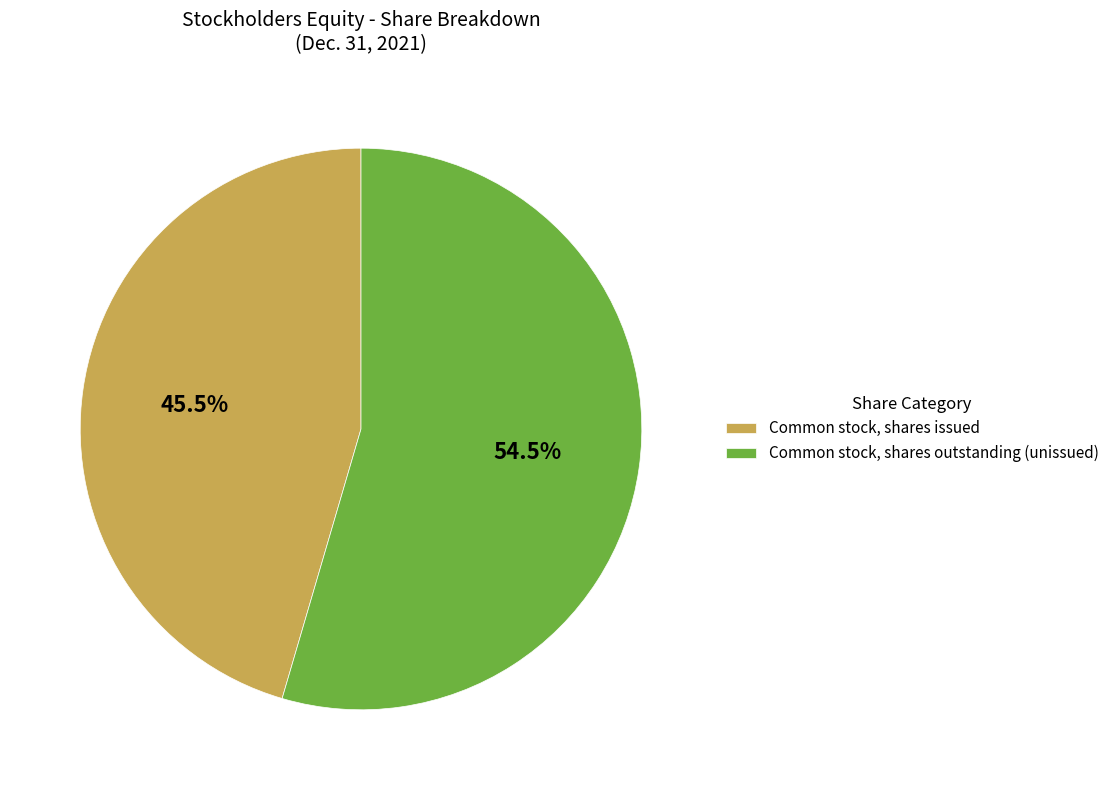

How many segments does this pie chart have?

2